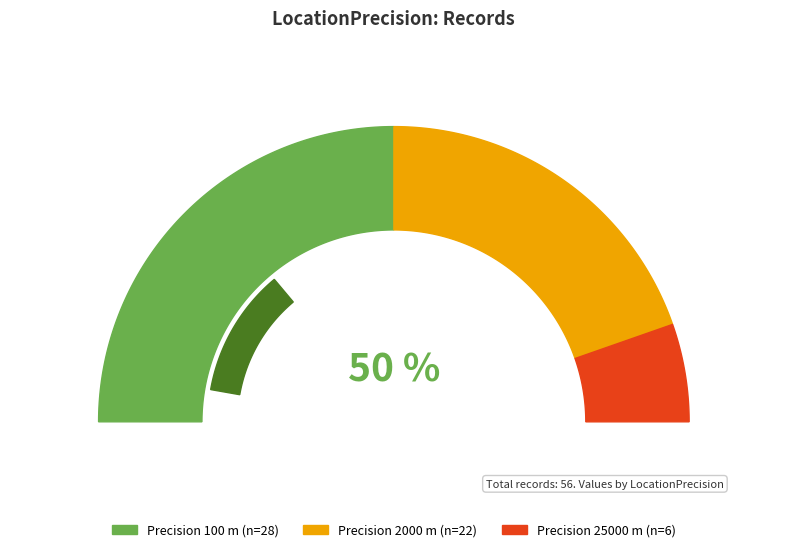

What is the ratio of the value at 2000 to the value at 25000?

3.7